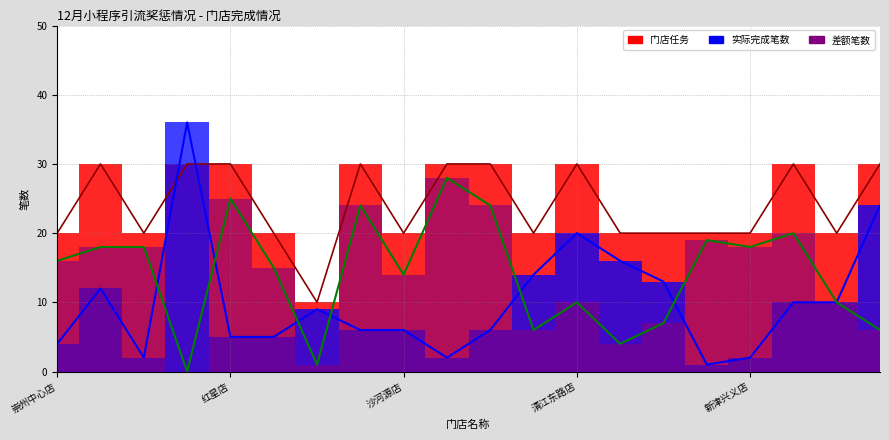

What is the greatest value displayed?

36